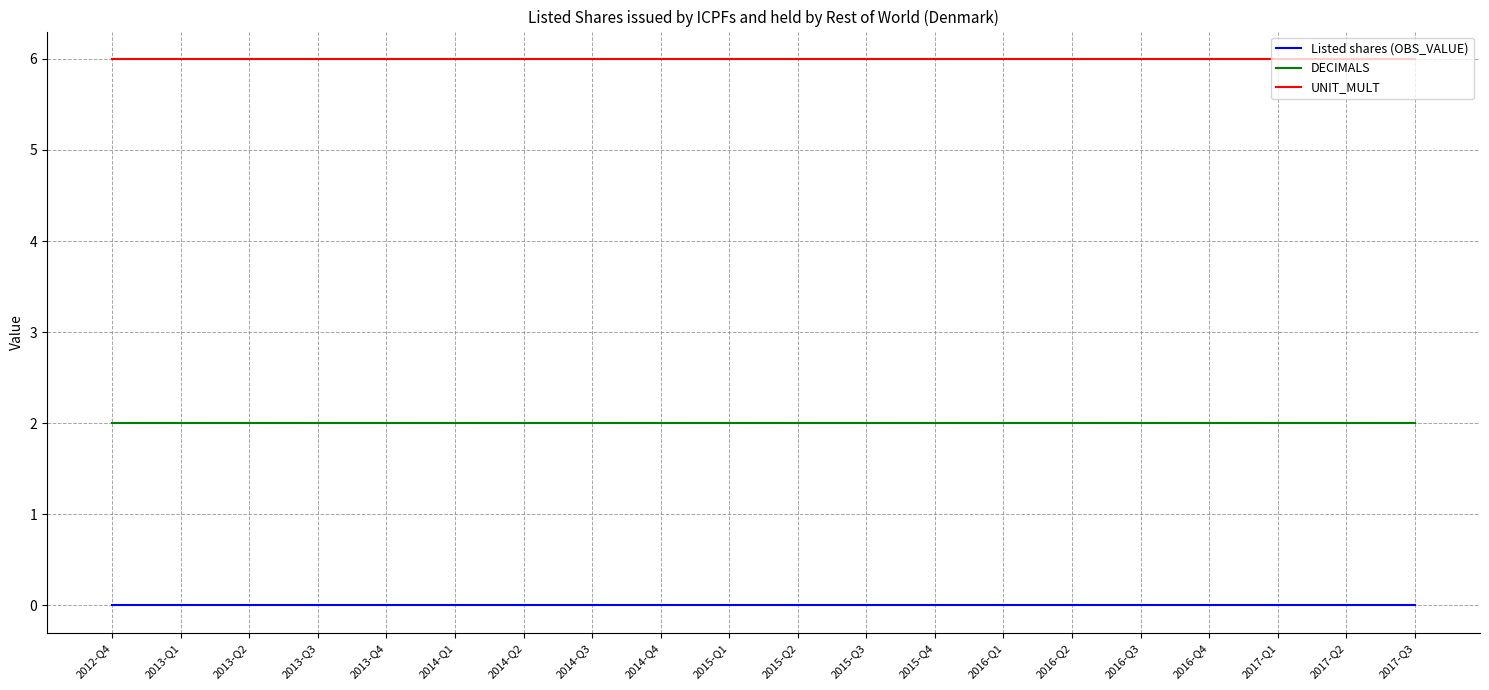

Is it true that UNIT_MULT equals 6 at 2015-Q3?

True